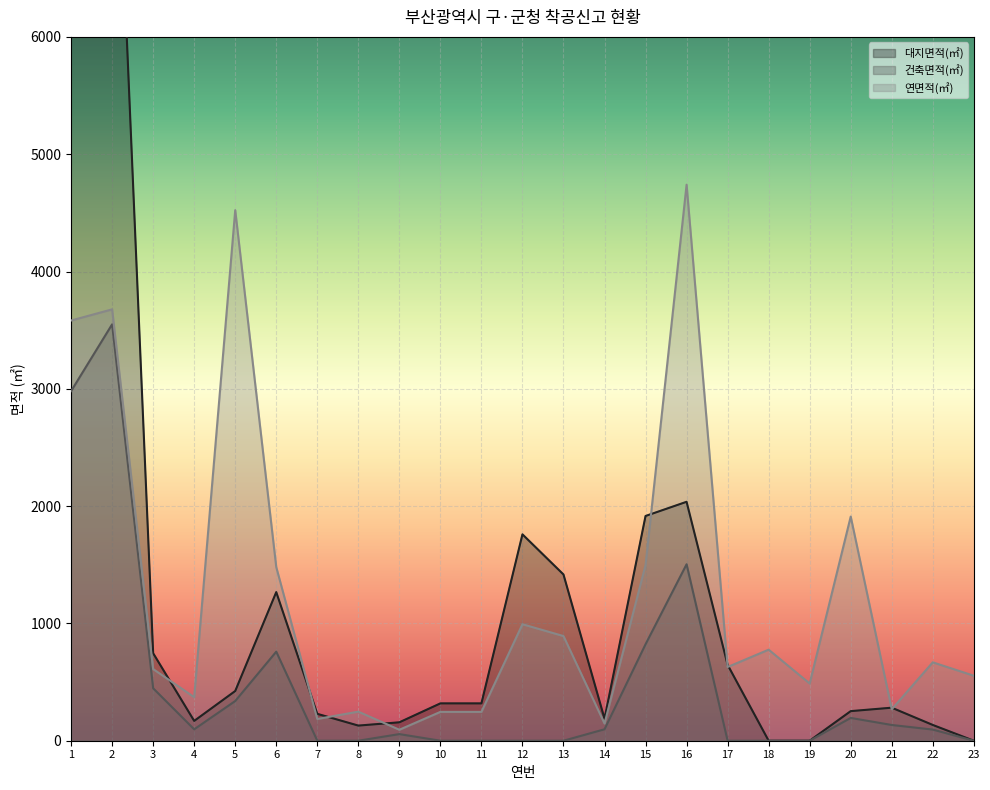

Reading right to left, transcribe all the data shown in this chart.

대지면적(㎡): 0.0	134.4	281.6	252.3	0.0	0.0	647.0	2036.8	1915.8	188.0	1417.2	1759.3	318.3	318.4	157.0	129.0	229.2	1267.0	423.8	168.9	746.0	8916.4	9893.3
건축면적(㎡): 0.0	95.0	134.1	194.3	0.0	0.0	0.0	1504.2	822.5	97.5	0.0	0.0	0.0	0.0	56.5	0.0	0.0	759.2	338.4	97.3	447.0	3549.9	2980.4
연면적(㎡): 554.0	668.2	268.0	1910.8	487.5	776.1	628.4	4740.1	1497.7	146.5	892.3	993.0	245.8	245.8	93.5	248.0	185.3	1480.1	4523.0	371.1	611.0	3677.4	3582.2